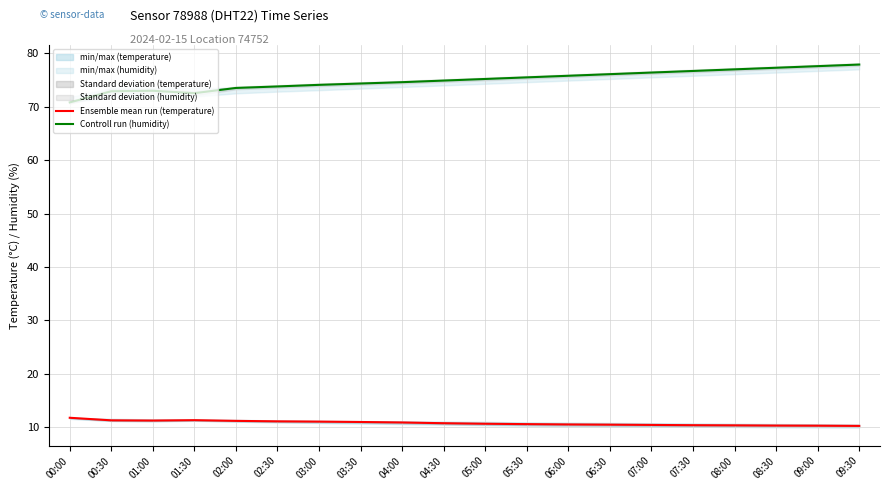

What is the maximum value shown in the chart?

77.9